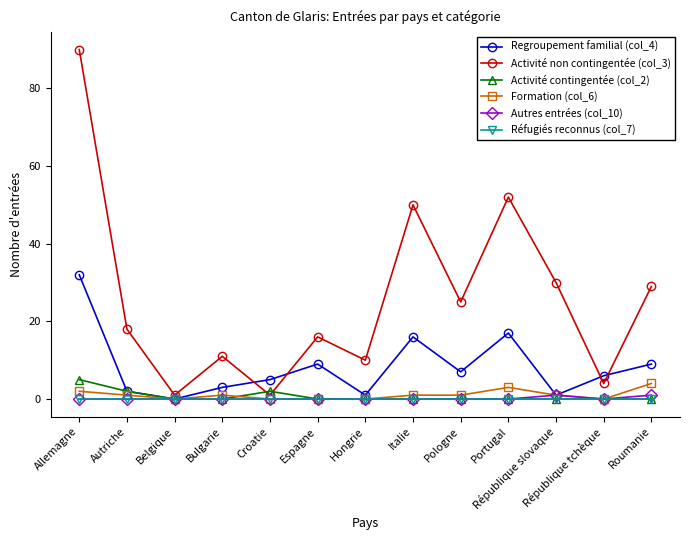

What value does the Autres entrées (col_10) series have at Roumanie?

1